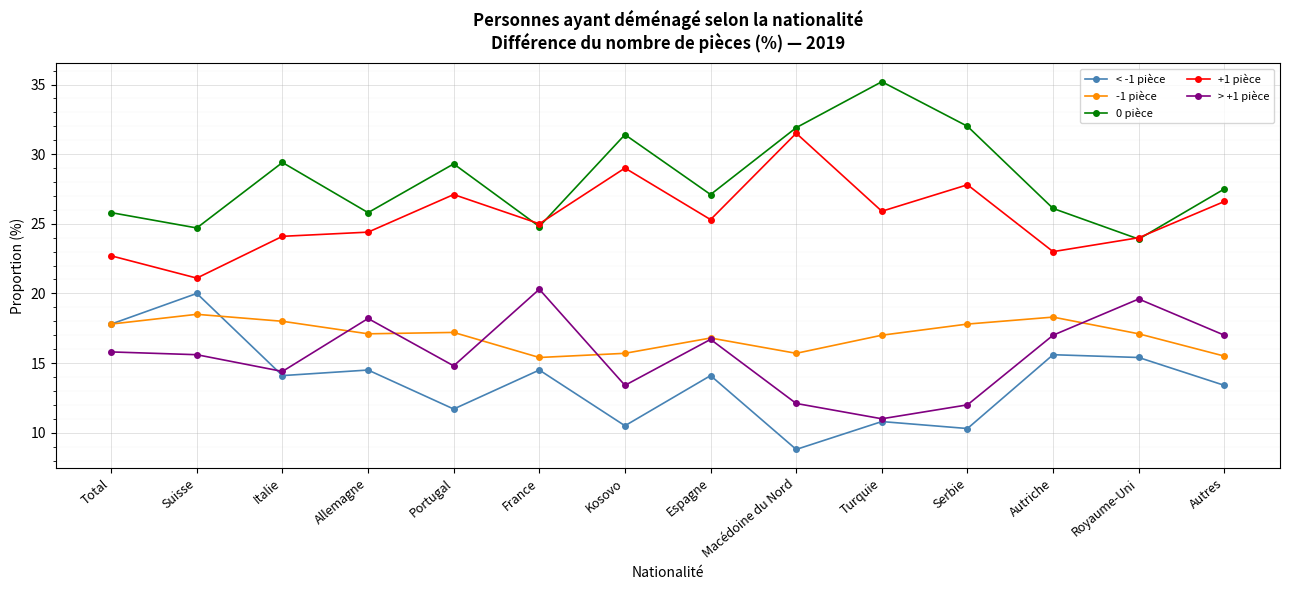

Where does the > +1 pièce series first go above 15?

Total